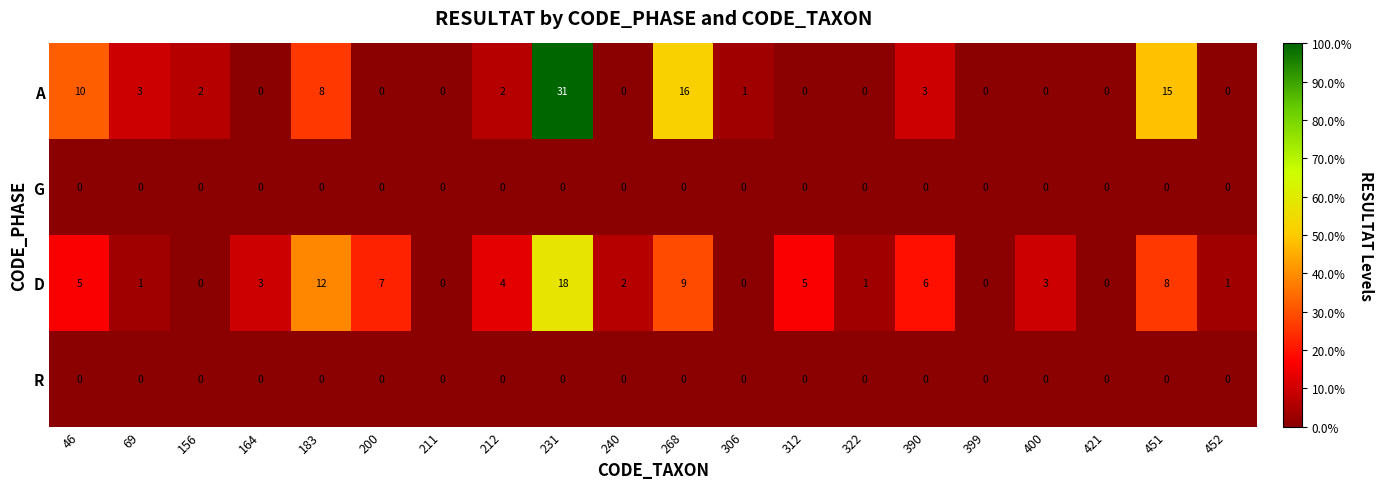

Which series has the largest total across all categories?

A